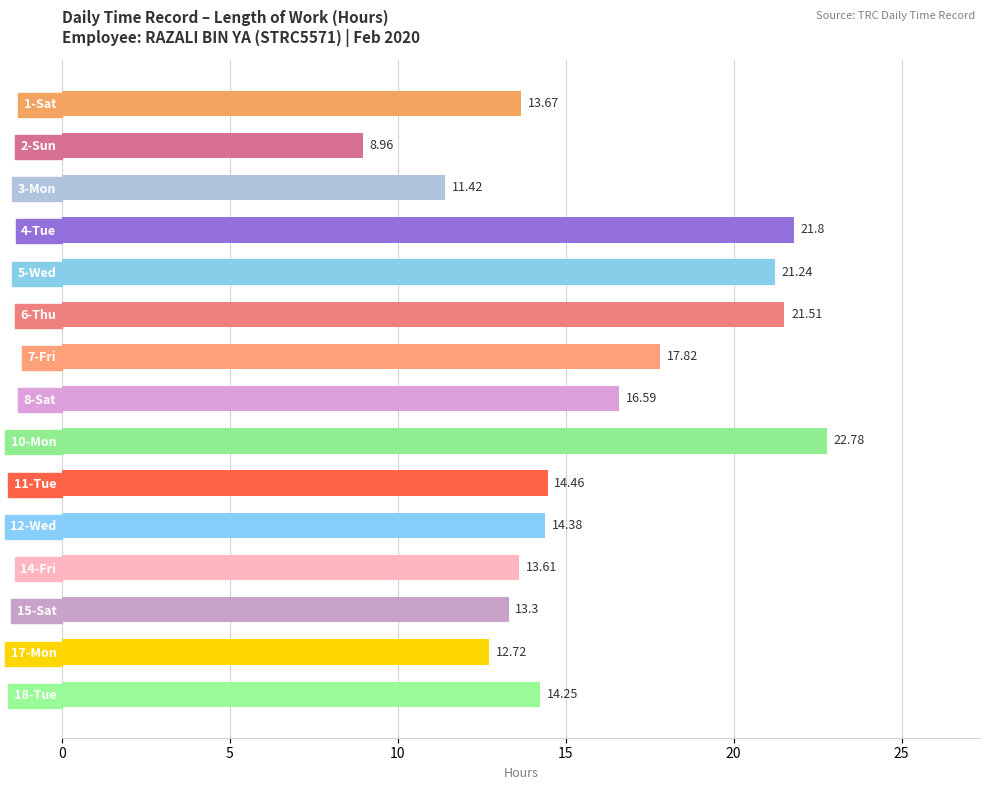

Rank the categories by value from highest to lowest.

10-Mon, 4-Tue, 6-Thu, 5-Wed, 7-Fri, 8-Sat, 11-Tue, 12-Wed, 18-Tue, 1-Sat, 14-Fri, 15-Sat, 17-Mon, 3-Mon, 2-Sun